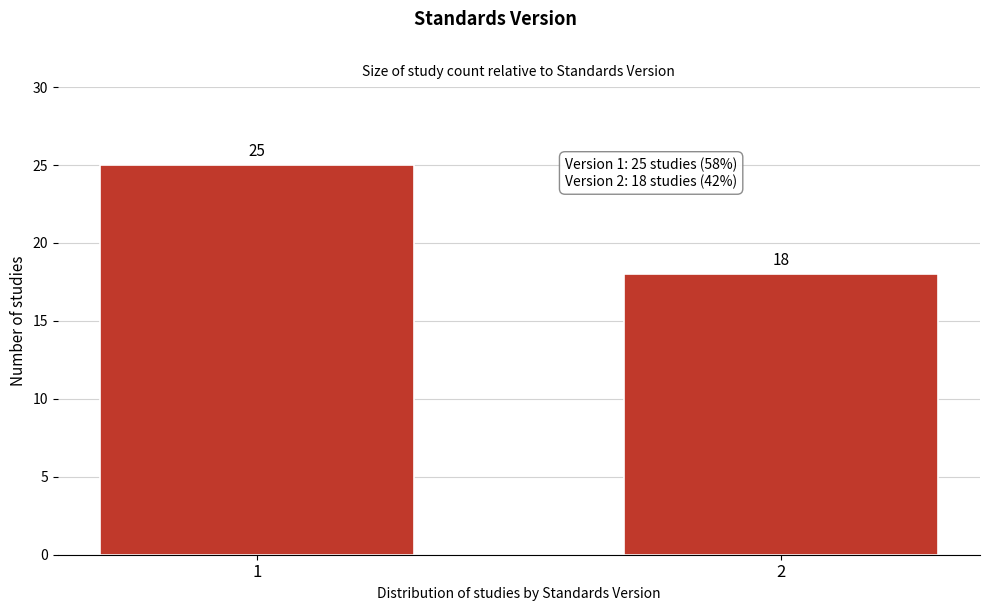

Reading right to left, what are all the values shown in this chart?

18	25